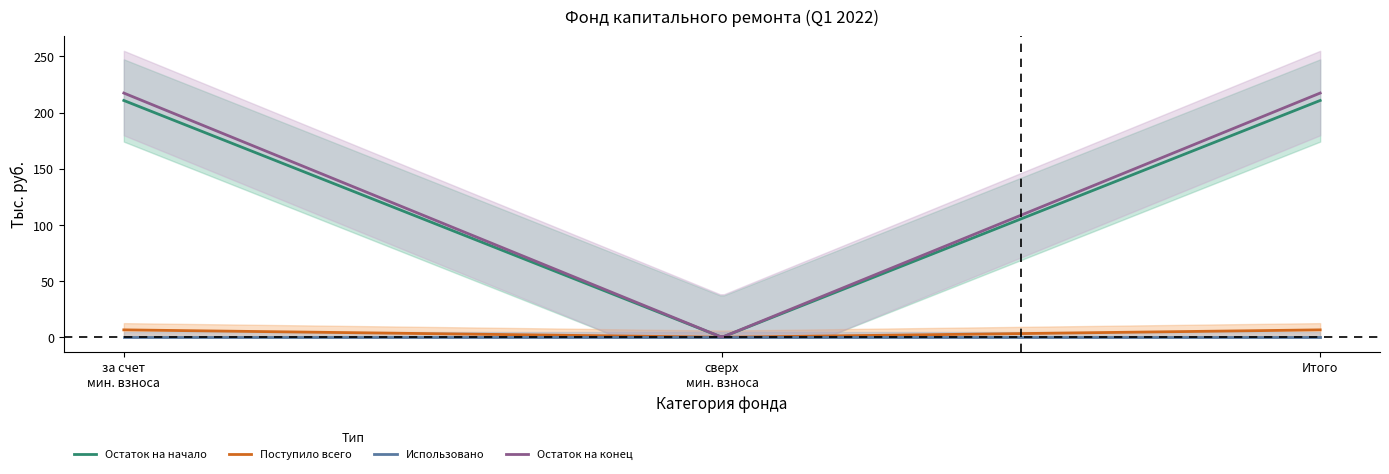

Where does the Остаток на начало series first go above 210?

за счет минимального взноса